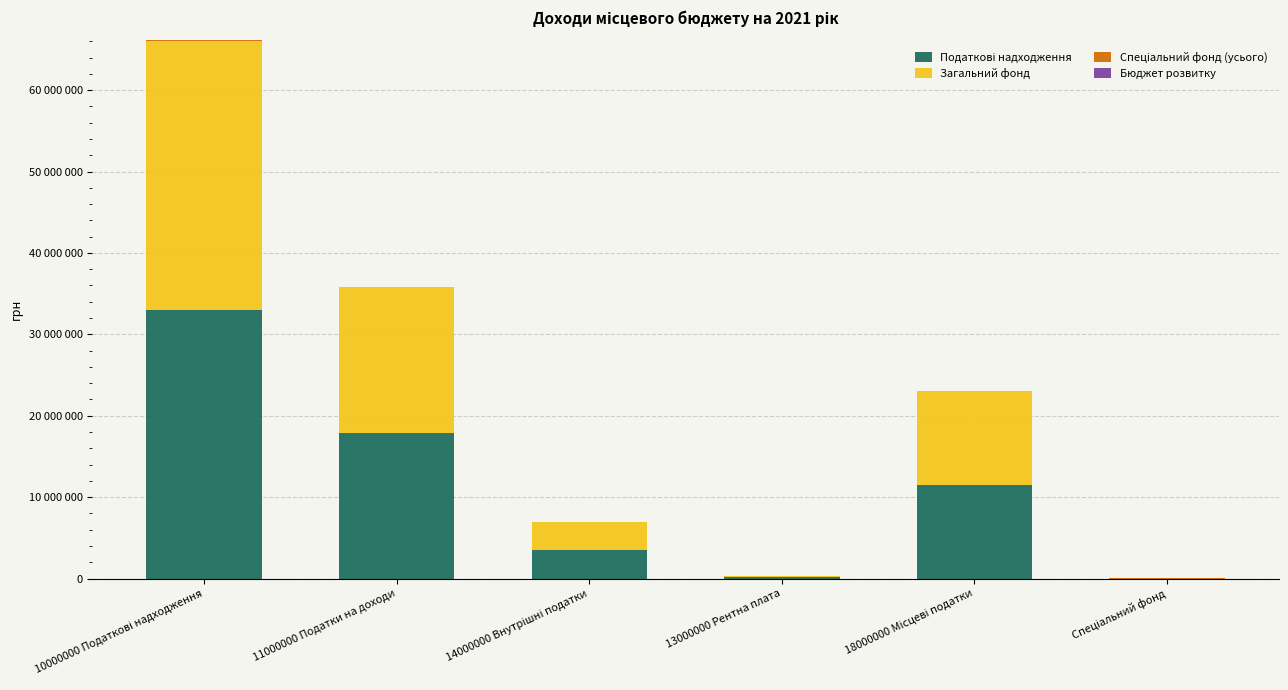

Between 18000000 Місцеві податки and 14000000 Внутрішні податки, which is larger?

18000000 Місцеві податки